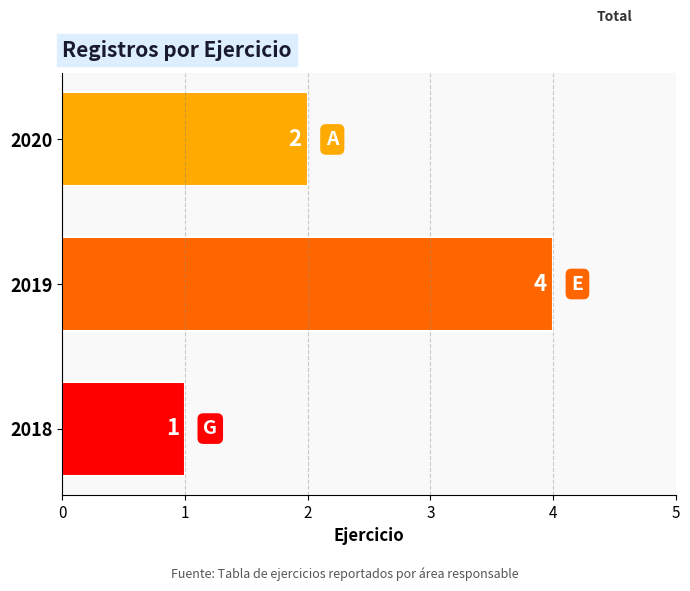

How many series are shown in this chart?

1